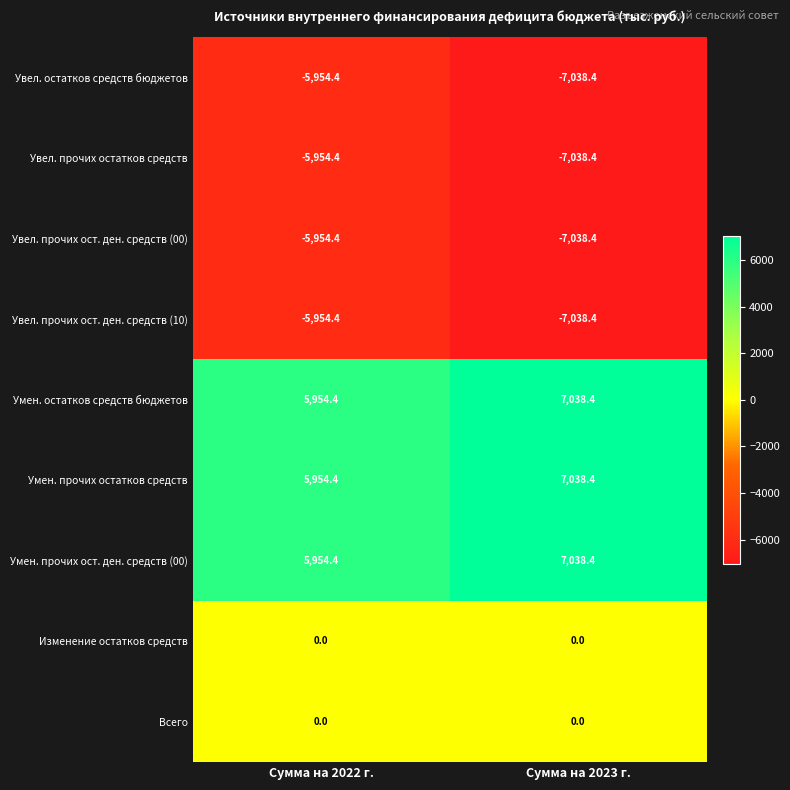

Where does the Умен. остатков средств бюджетов series first go above 7038?

Сумма на 2023 г.